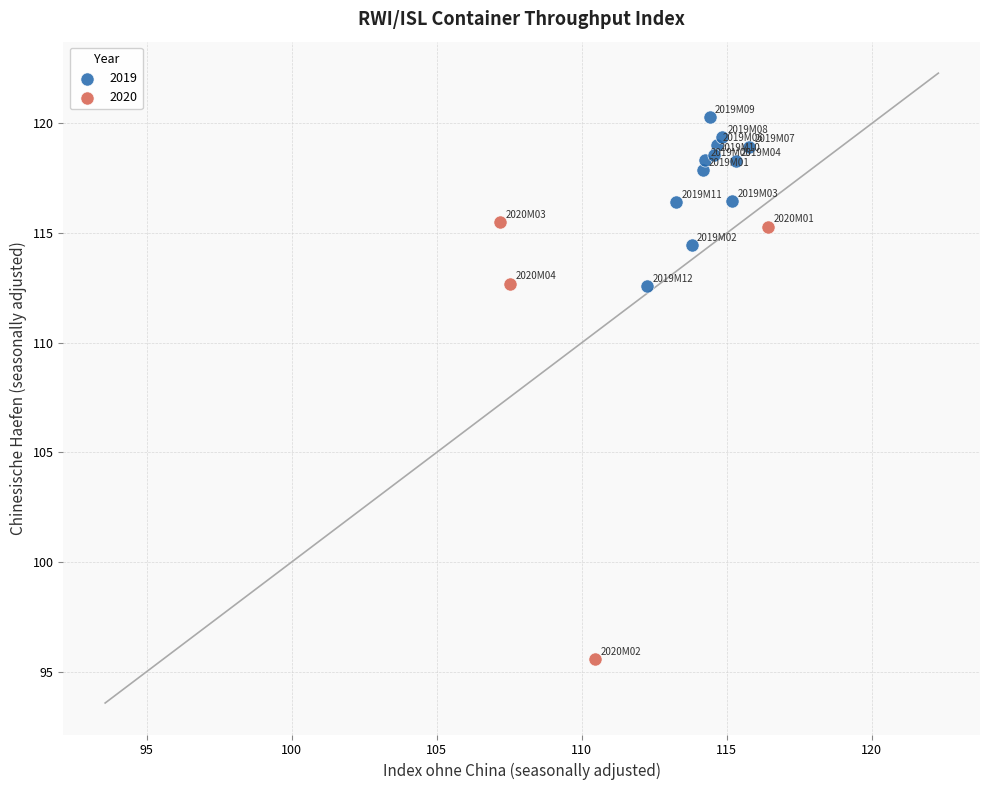

Which series contains the lowest Y value?

2020